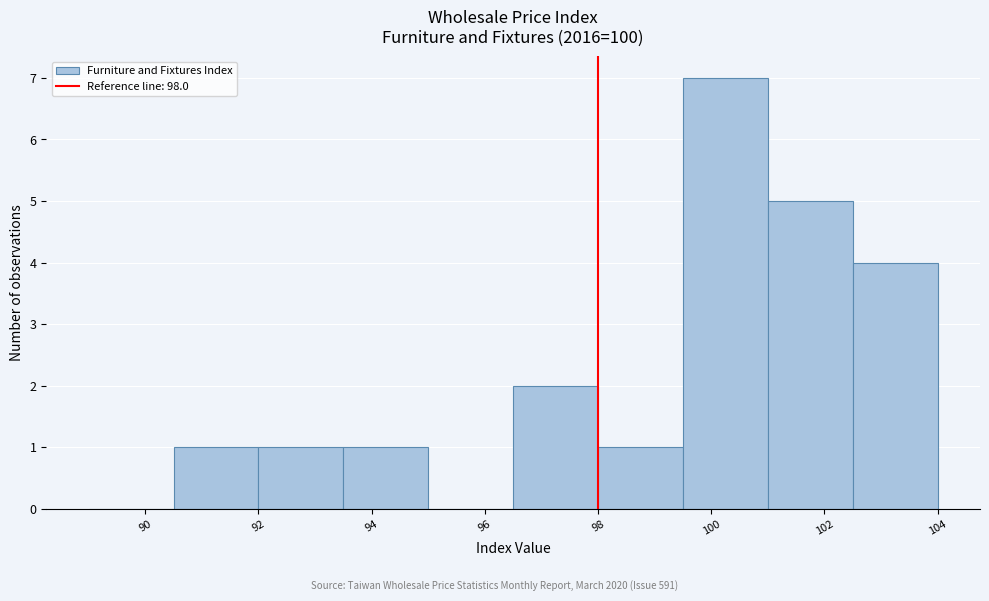

Which range on the x-axis has the tallest bar?

99.5 to 101.0